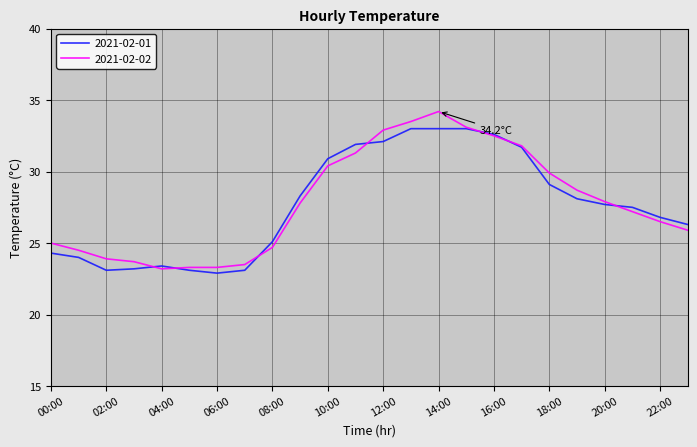

Rank the series by their maximum value, from highest to lowest.

2021-02-02, 2021-02-01